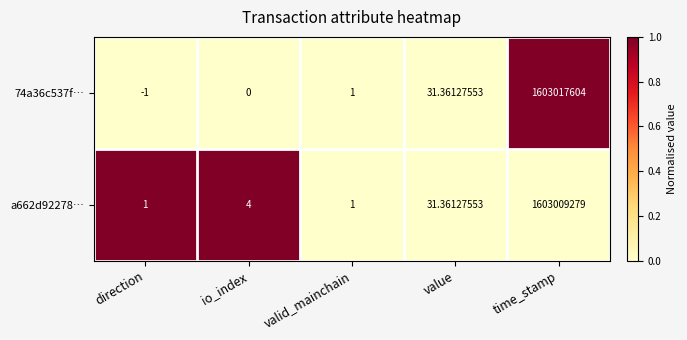

At which category does the chart reach its minimum across all series?

direction